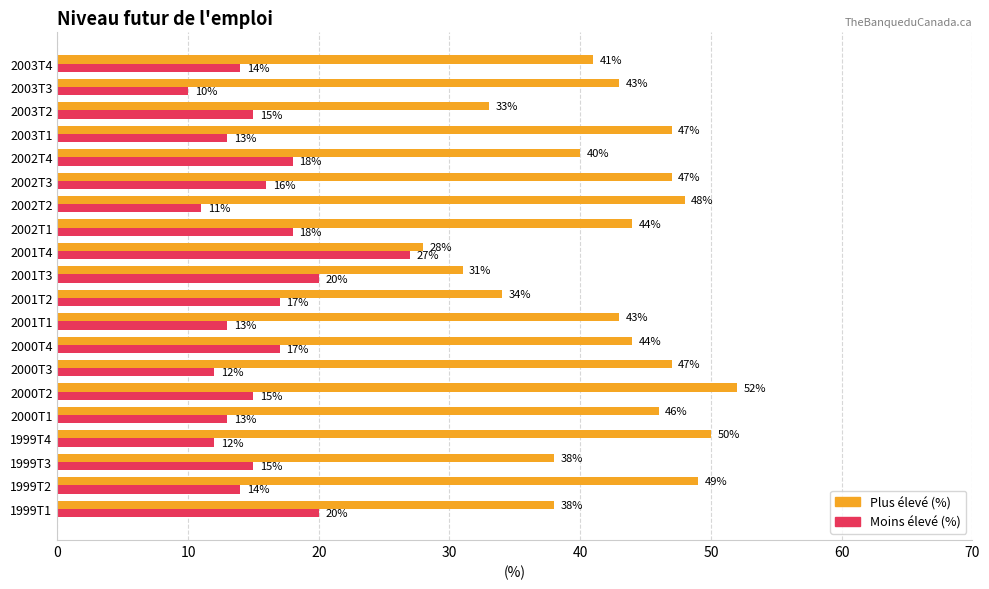

Rank the series by their maximum value, from lowest to highest.

Moins élevé (%), Plus élevé (%)